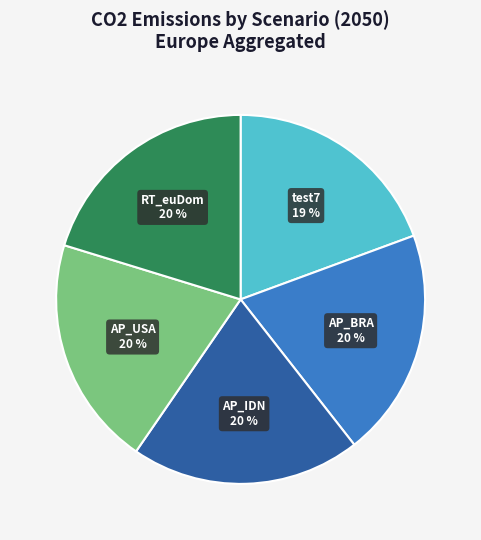

Count the number of slices in the pie.

5